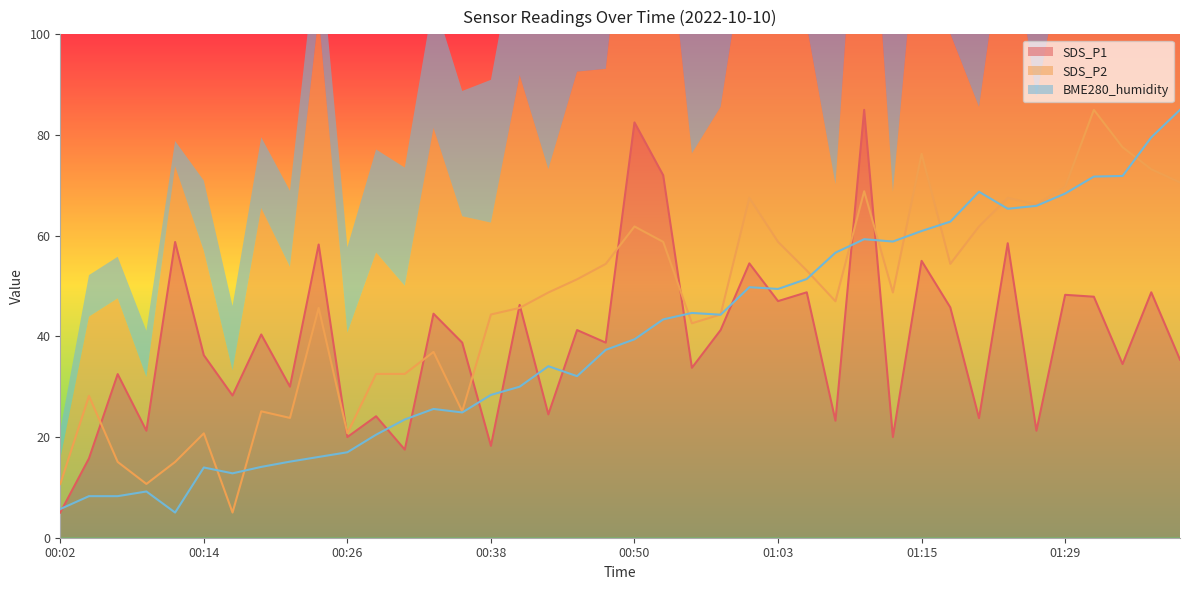

What is the difference between the highest and lowest values at 01:00?

17.7